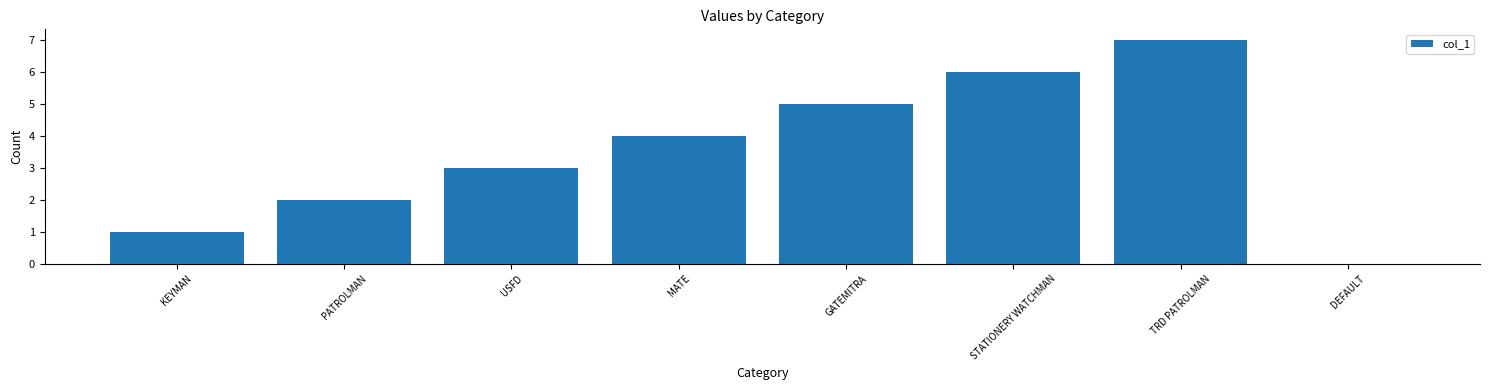

What is the maximum value shown in the chart?

7